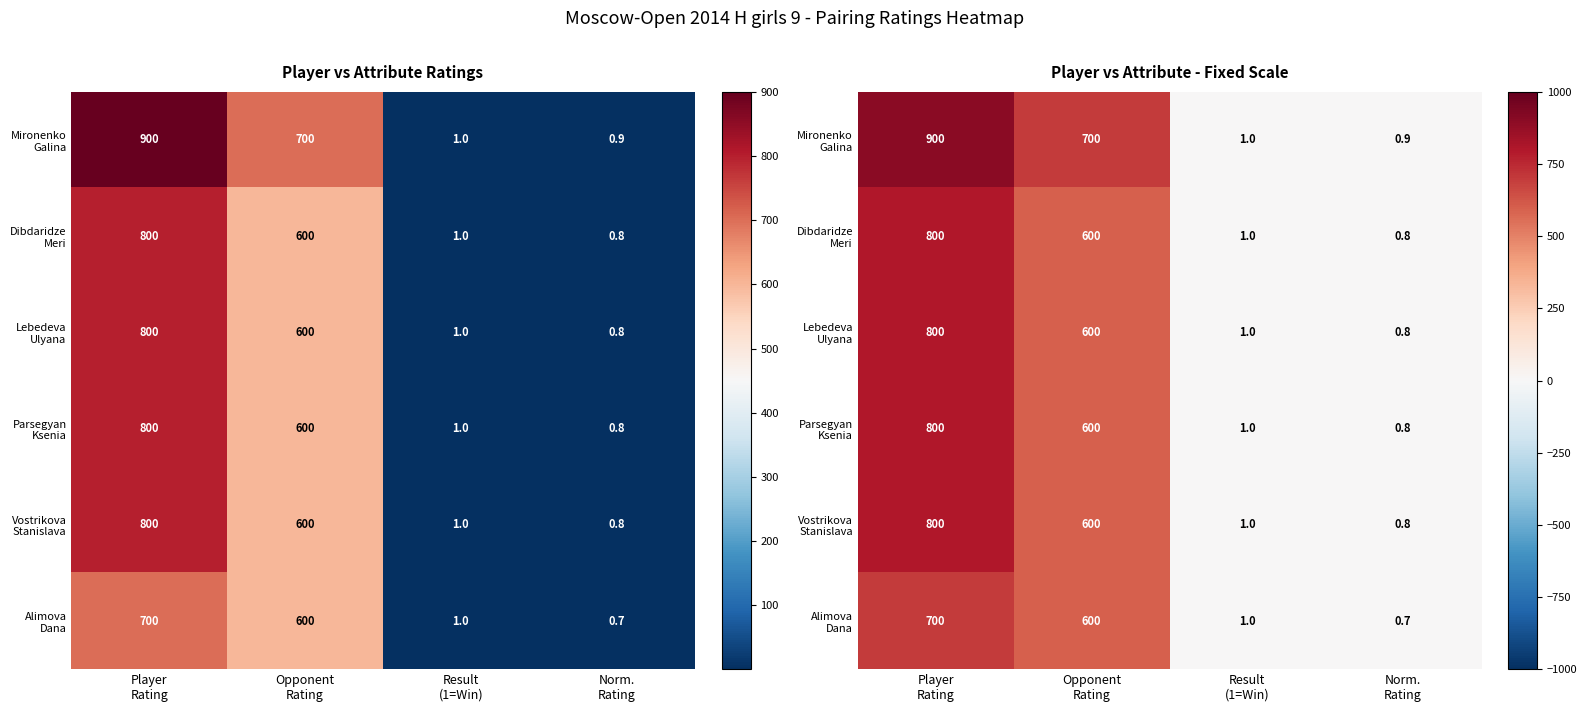

What value does the Alimova Dana series have at Norm. Rating?

0.7